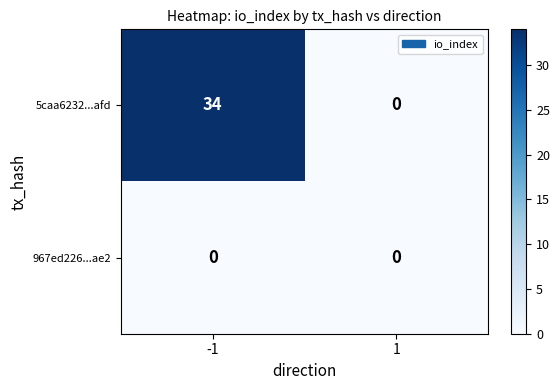

The value of 5caa6232...afd at 1 is 0. True or false?

True